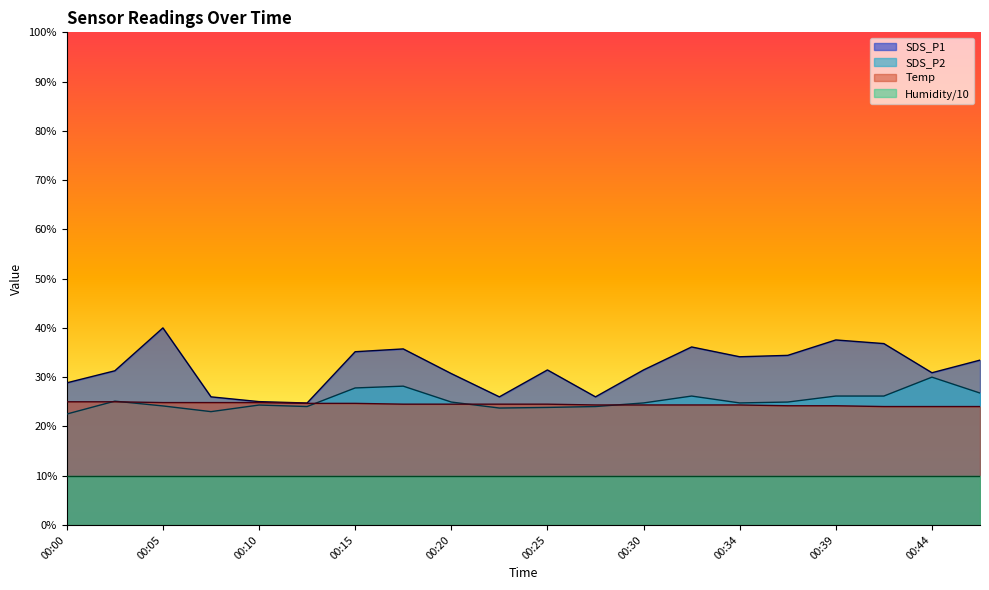

Does the chart have visible grid lines?

No